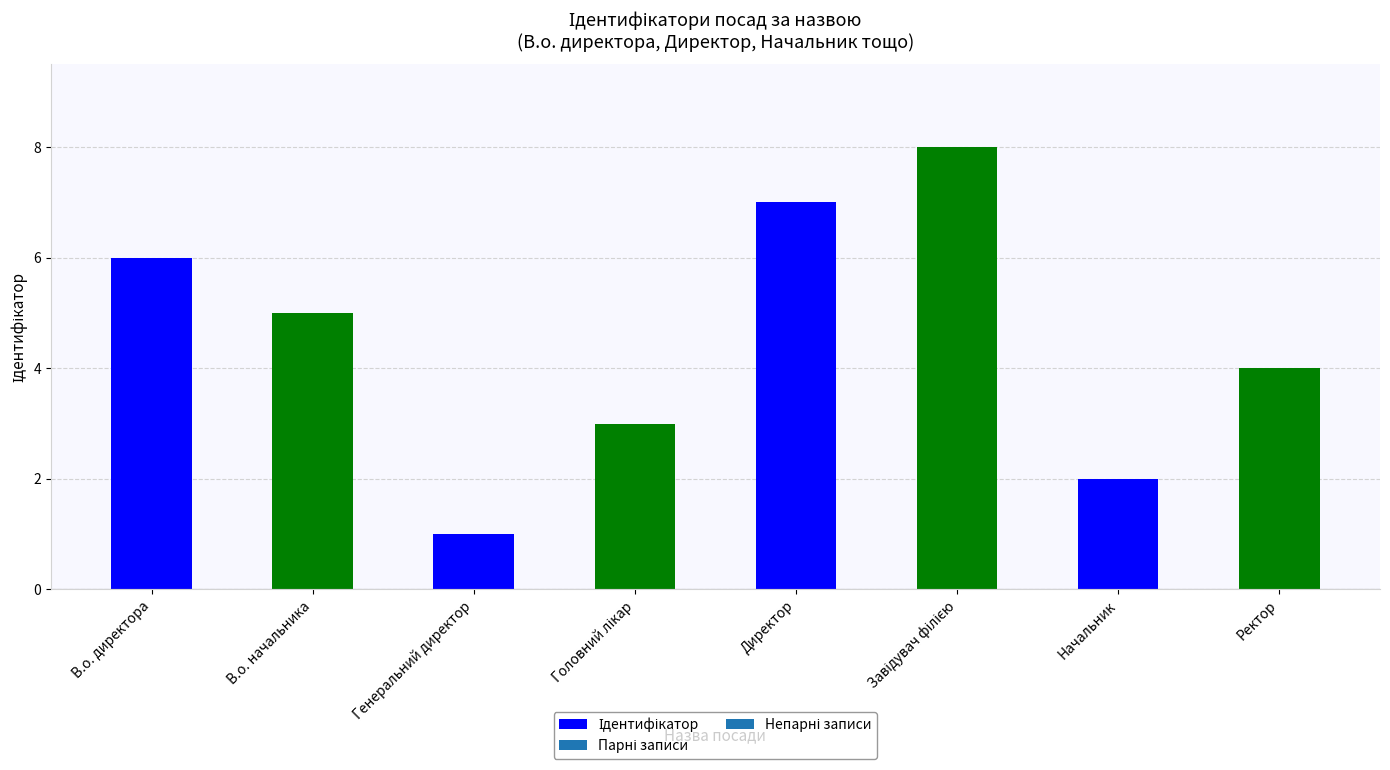

At which category does the chart reach its minimum across all series?

Генеральний директор